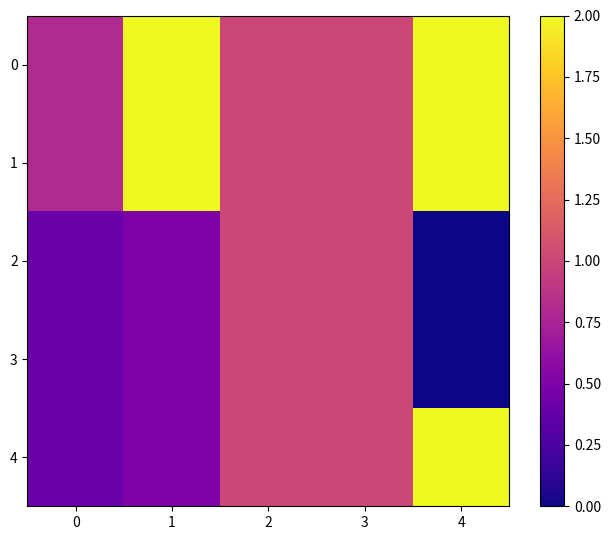

Which has a higher value, 4 or 1?

4